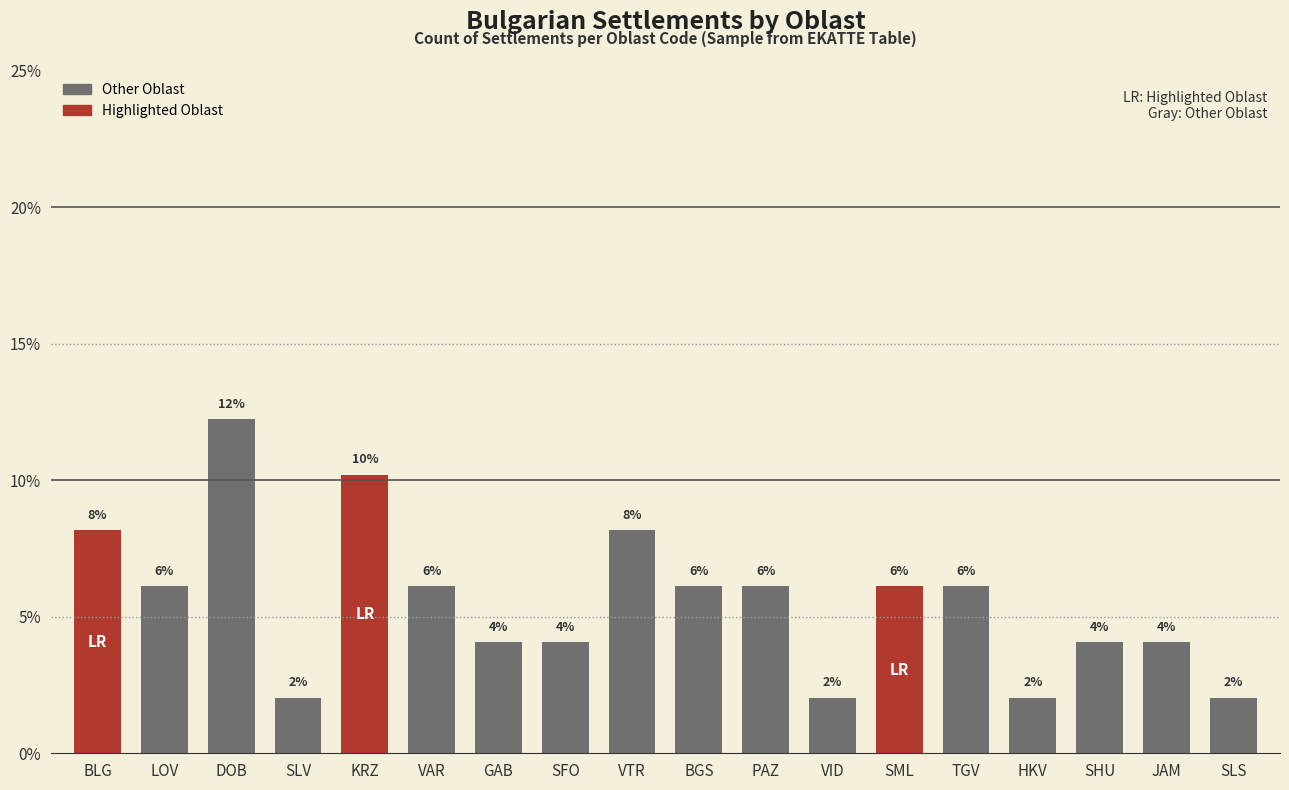

Are the bars horizontal?

No